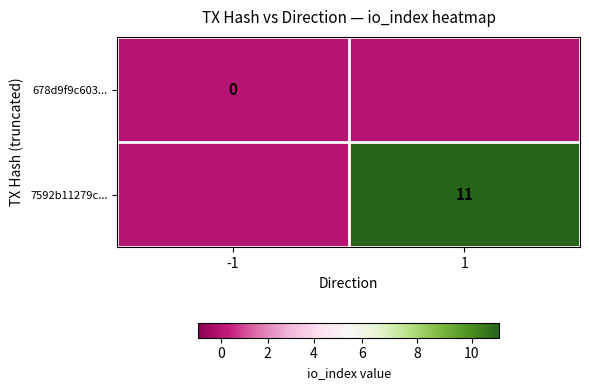

The value of 7592b11279c... at 1 is 11. True or false?

True